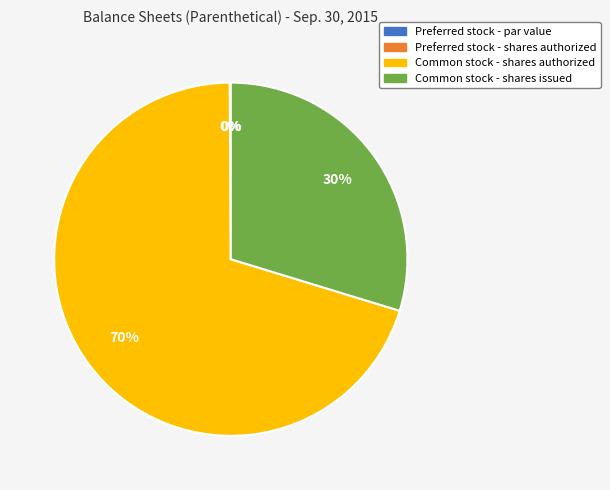

To the nearest percent, what percentage of the pie is Common stock - shares issued?

30%